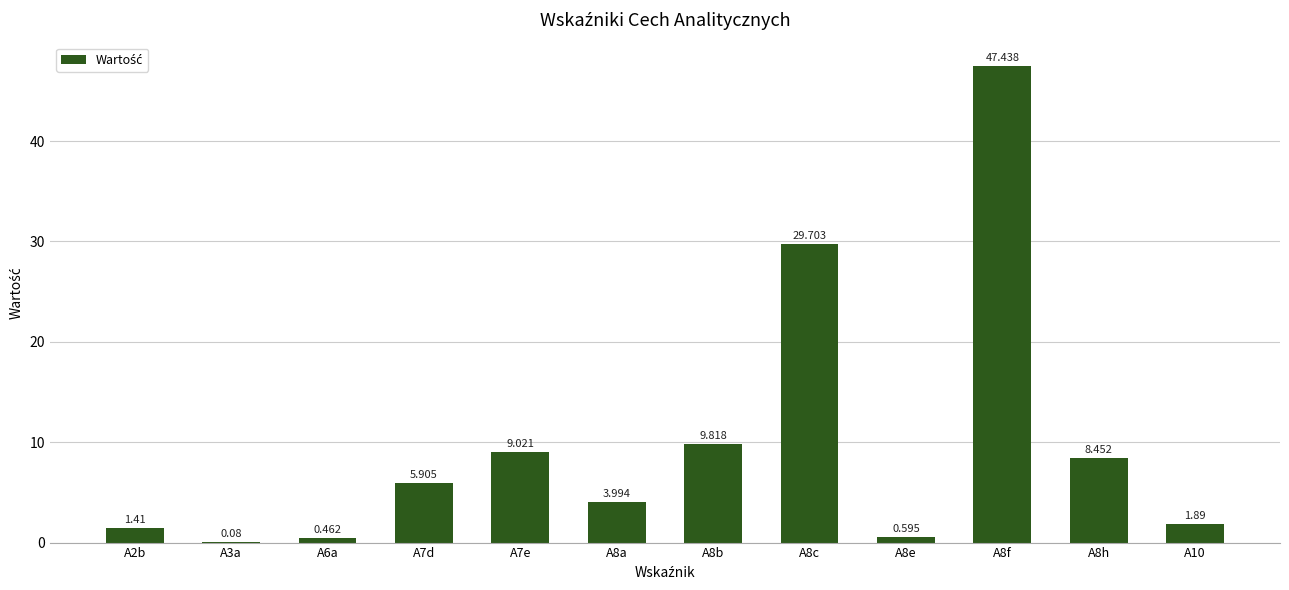

Read the value at A8b.

9.8